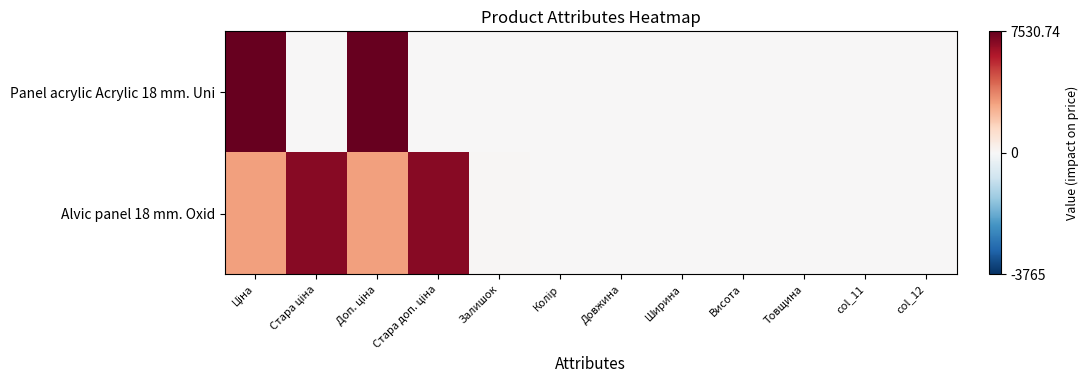

Which series has the largest total across all categories?

Alvic panel 18 mm. Oxid